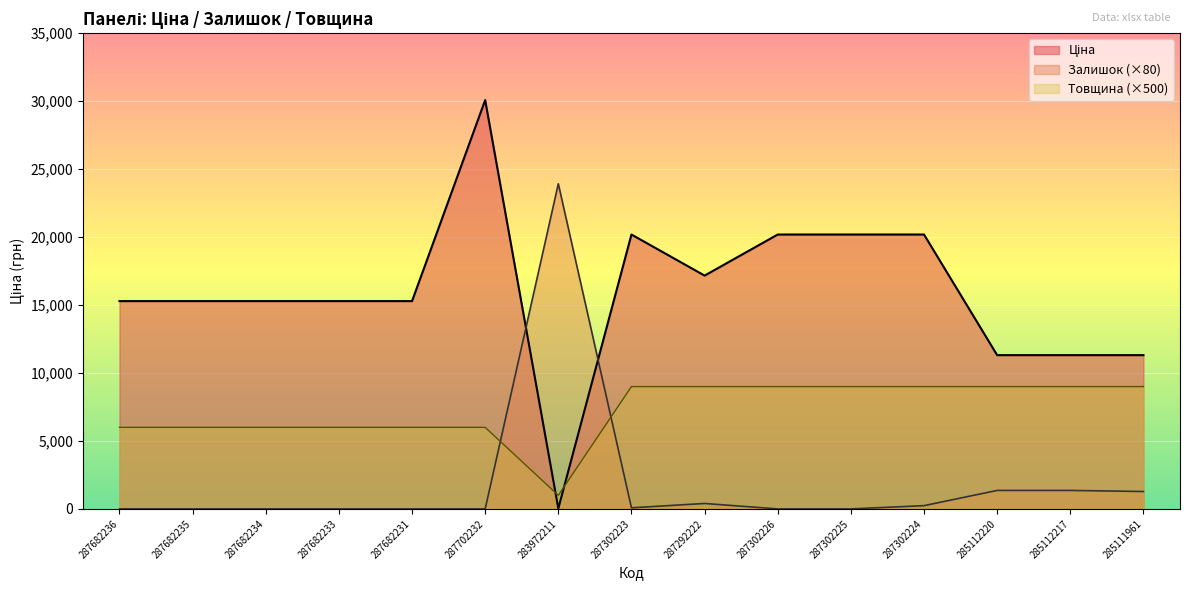

Count the number of categories in the chart.

15